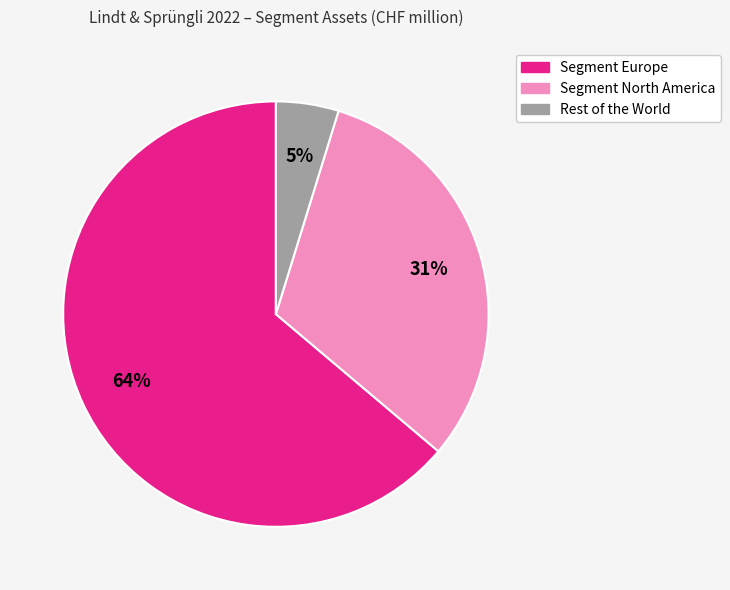

Does Segment Europe account for over 50% of the chart?

Yes